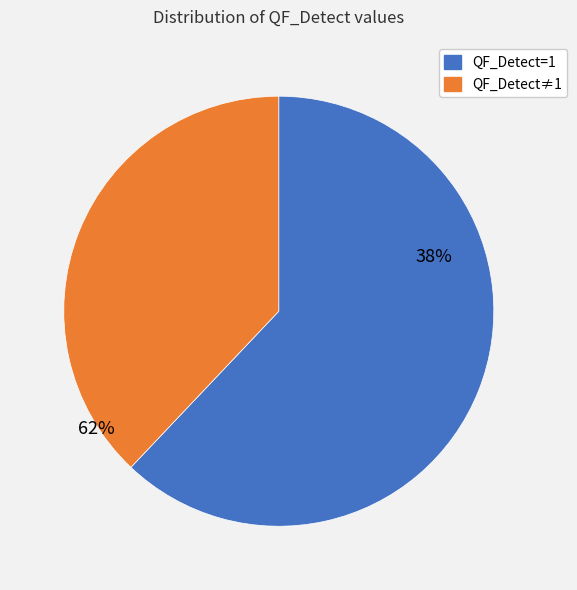

Is there a majority slice in this chart?

Yes